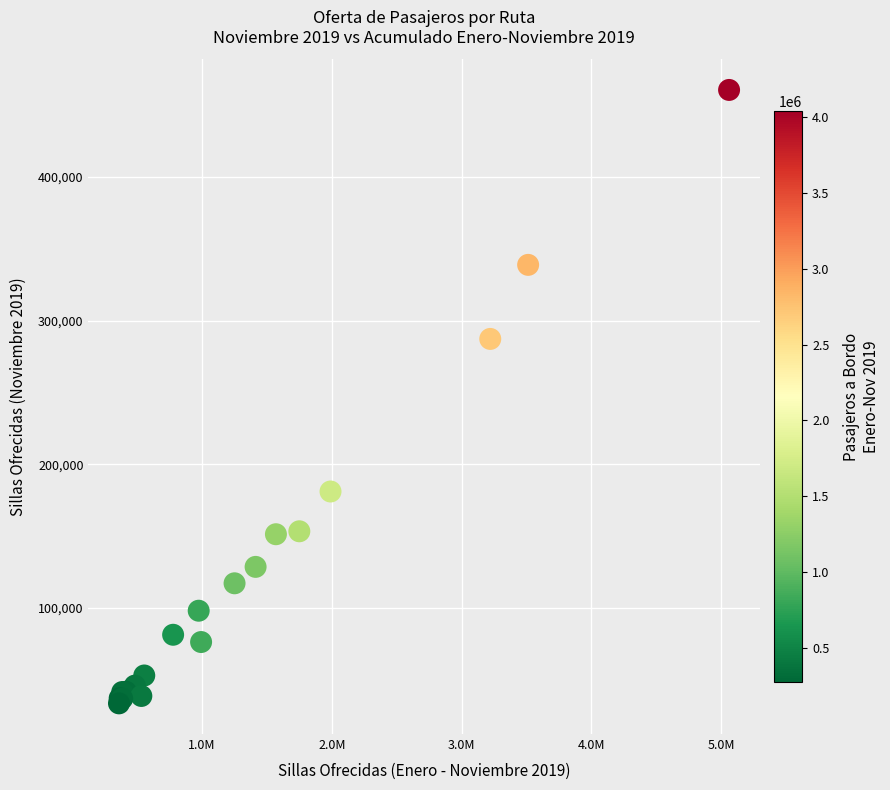

What Y value in the scatter plot is closest to 247133?

287310